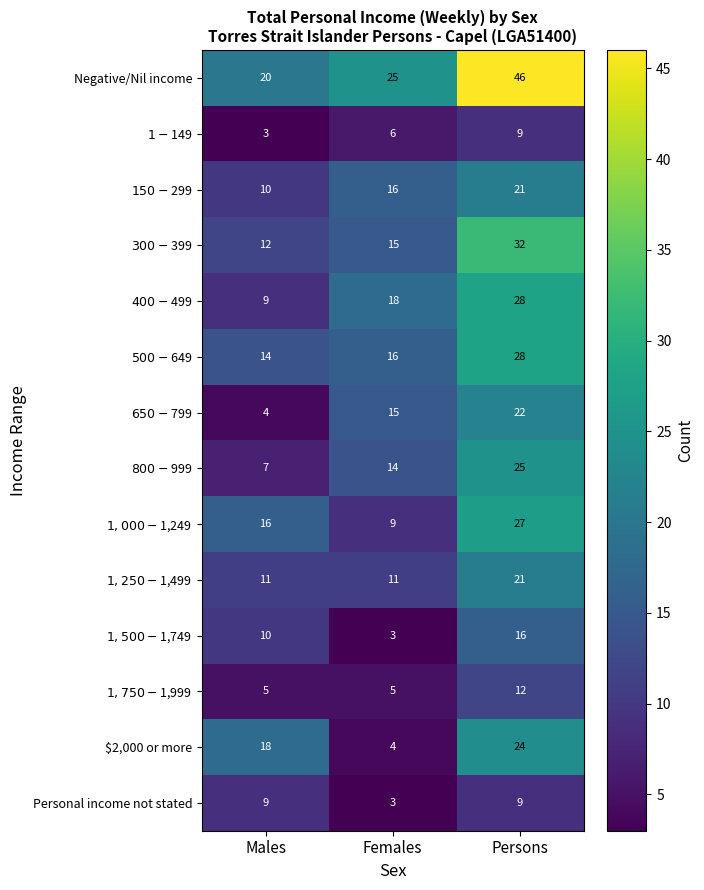

How many distinct data groups are displayed?

14